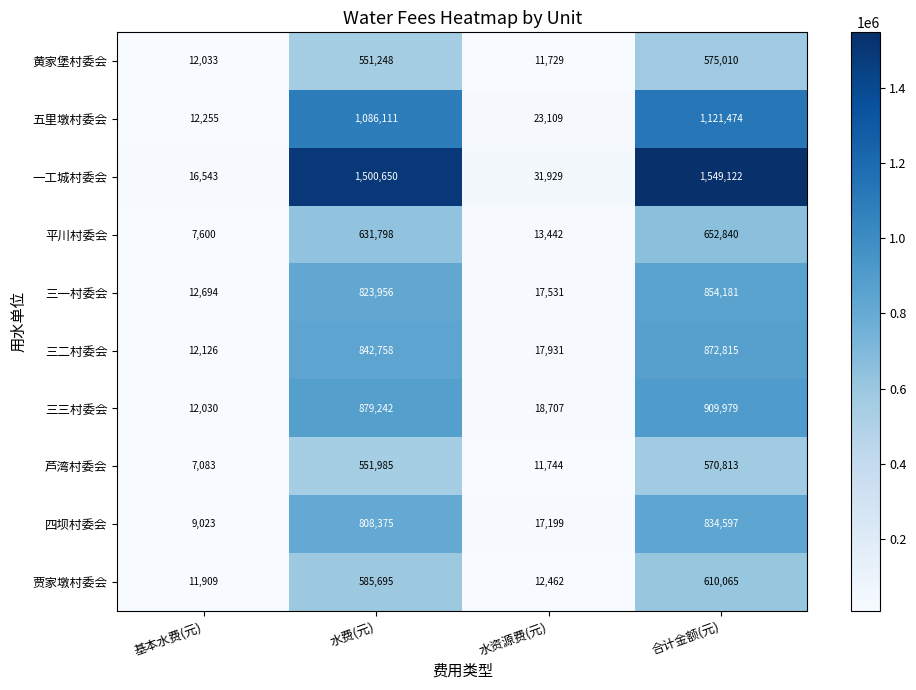

Is the value of 贾家墩村委会 at 基本水费(元) greater than the value of 平川村委会 at 合计金额(元)?

No